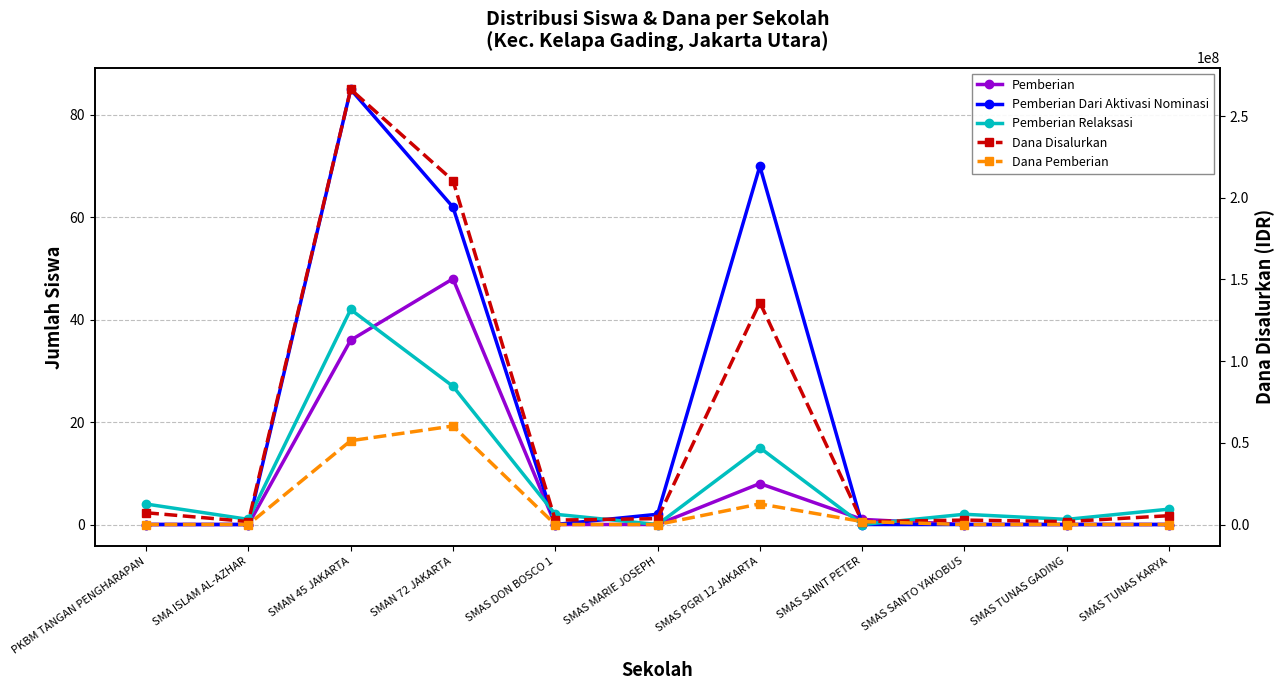

Which series has the largest total across all categories?

Dana Disalurkan